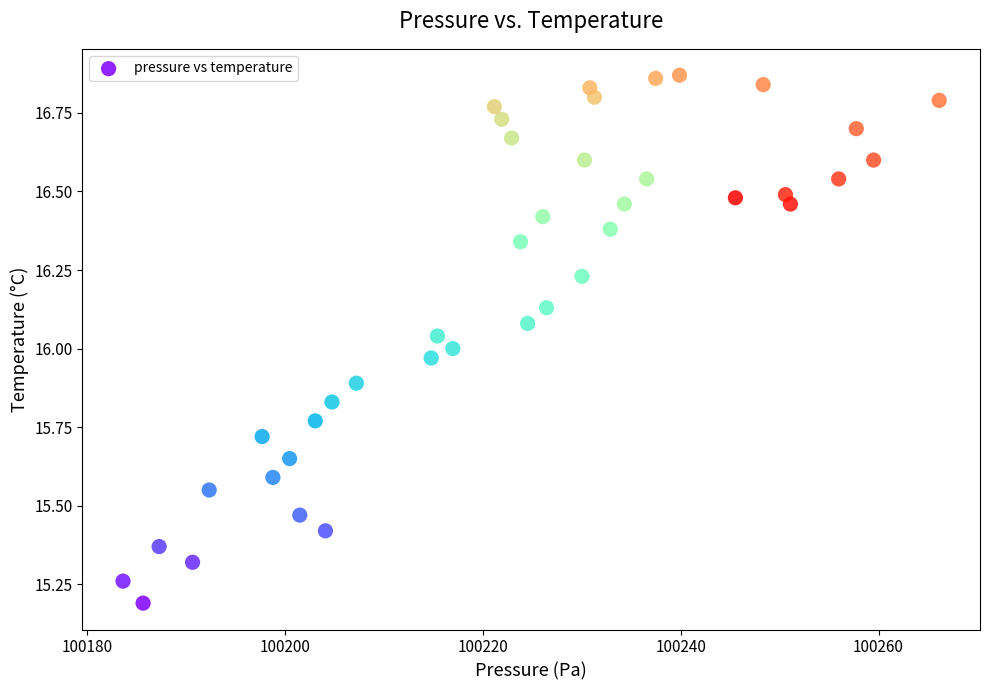

What is the range of Y values (max minus min)?

1.7